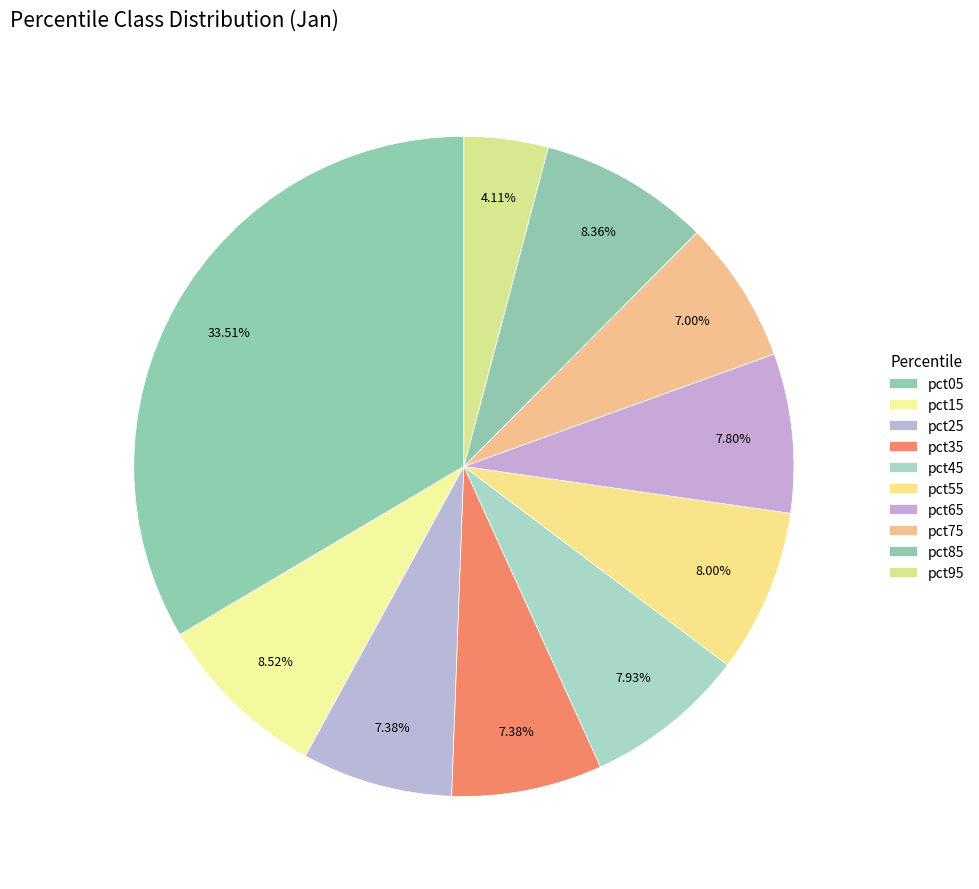

What percentage do pct15 and pct75 together represent?

15.5%